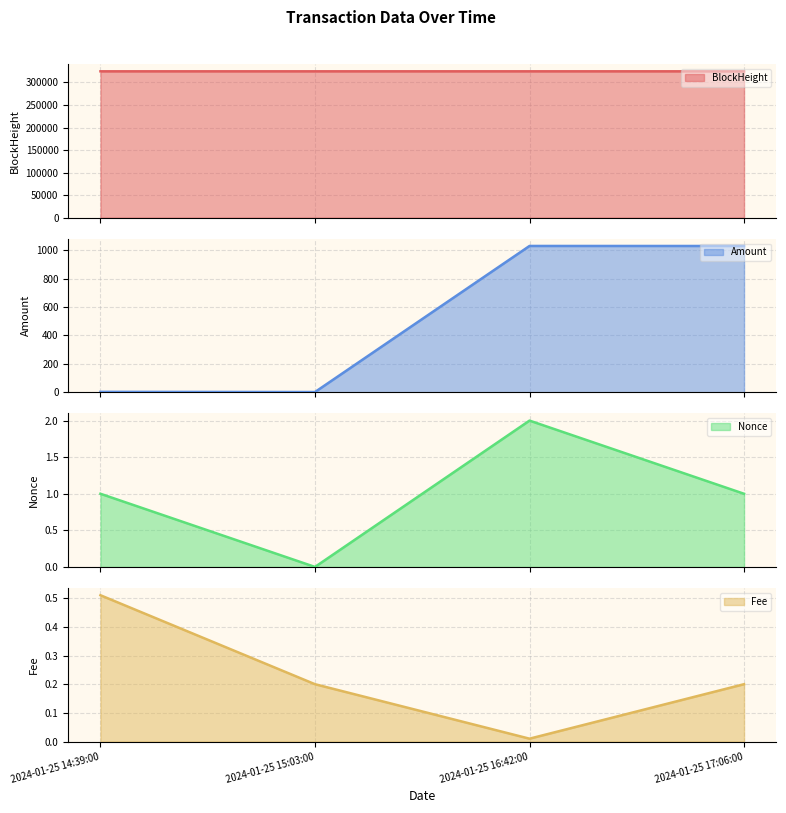

What is the lowest value of the BlockHeight series?

324681